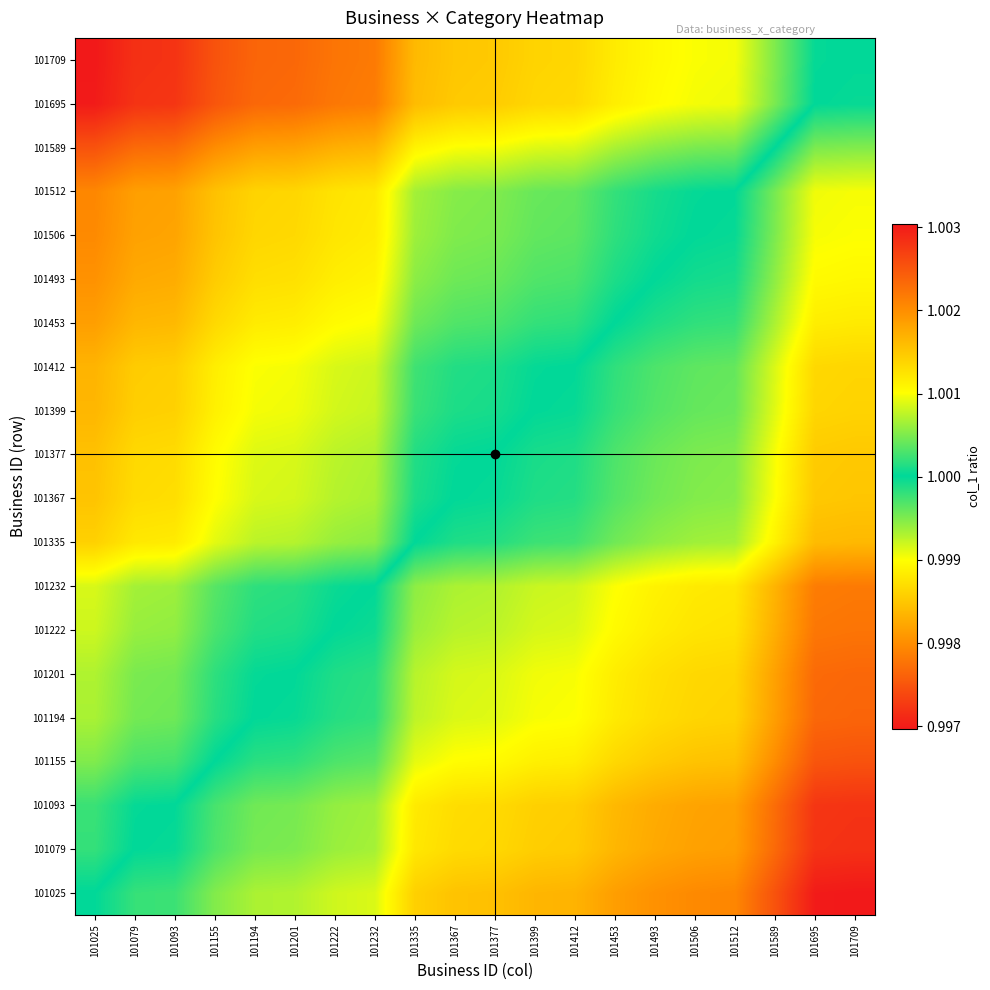

At which category does the chart reach its minimum across all series?

101709